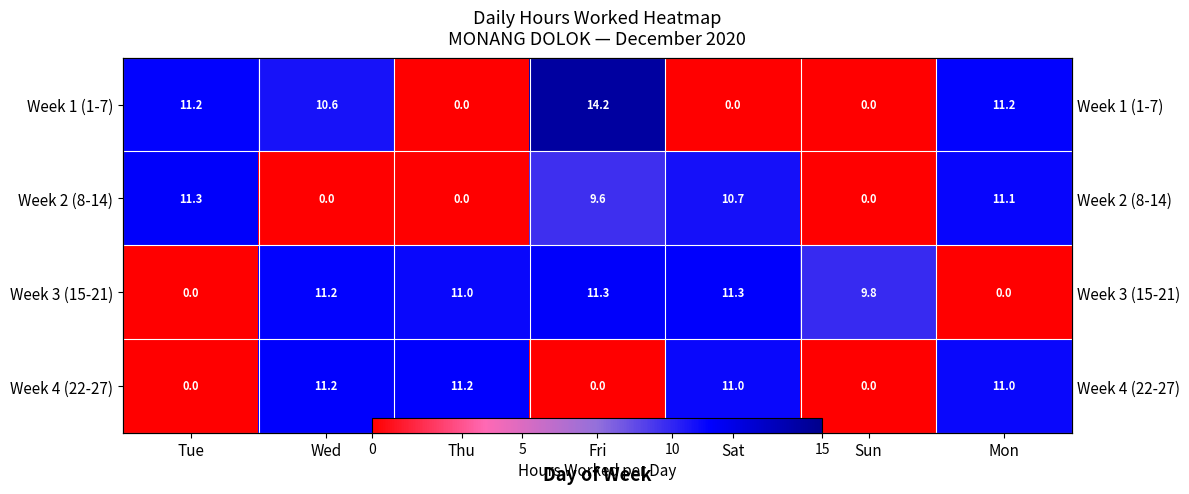

Between Mon and Sun, which is larger?

Mon